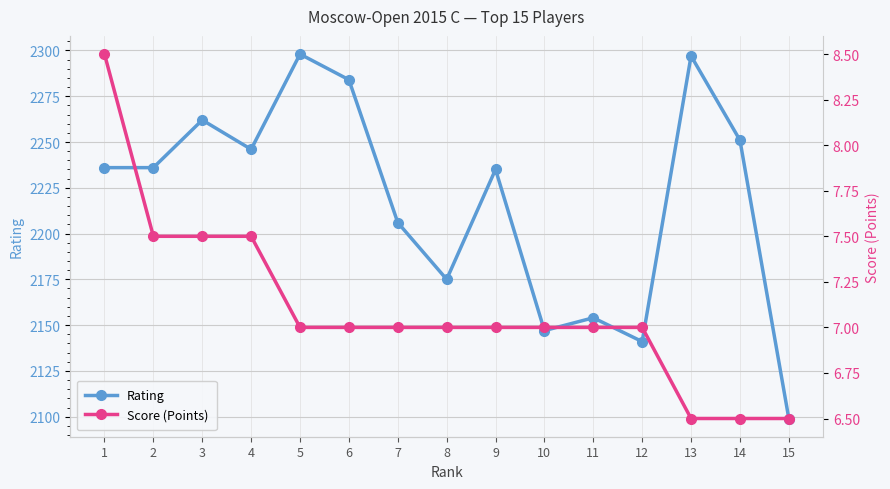

How many values in the Score (Points) series are below 7?

3